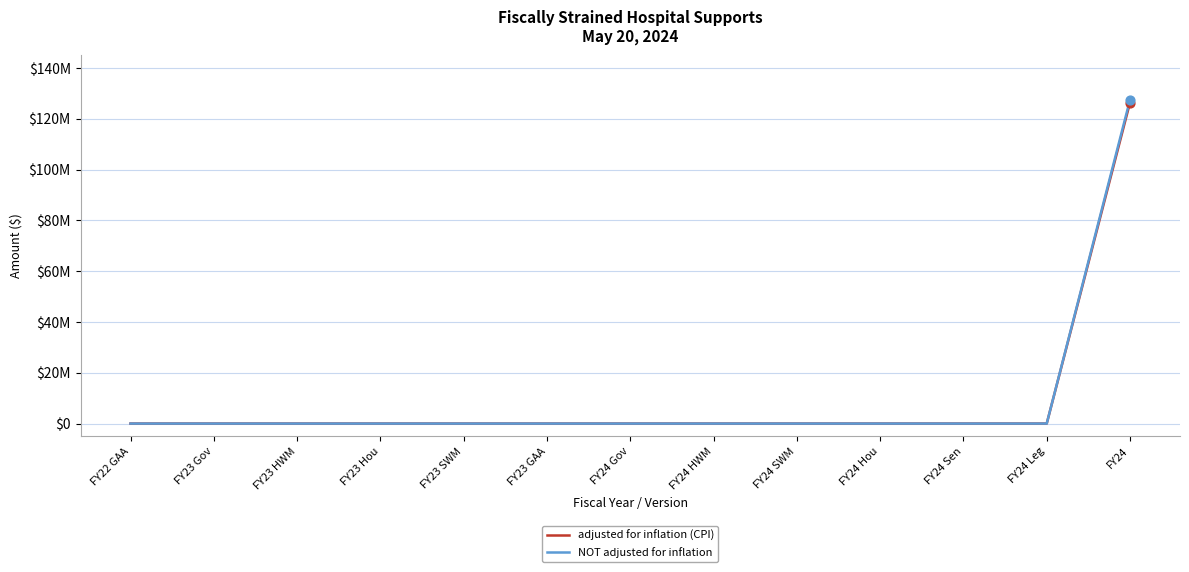

Which series has the largest total across all categories?

NOT adjusted for inflation